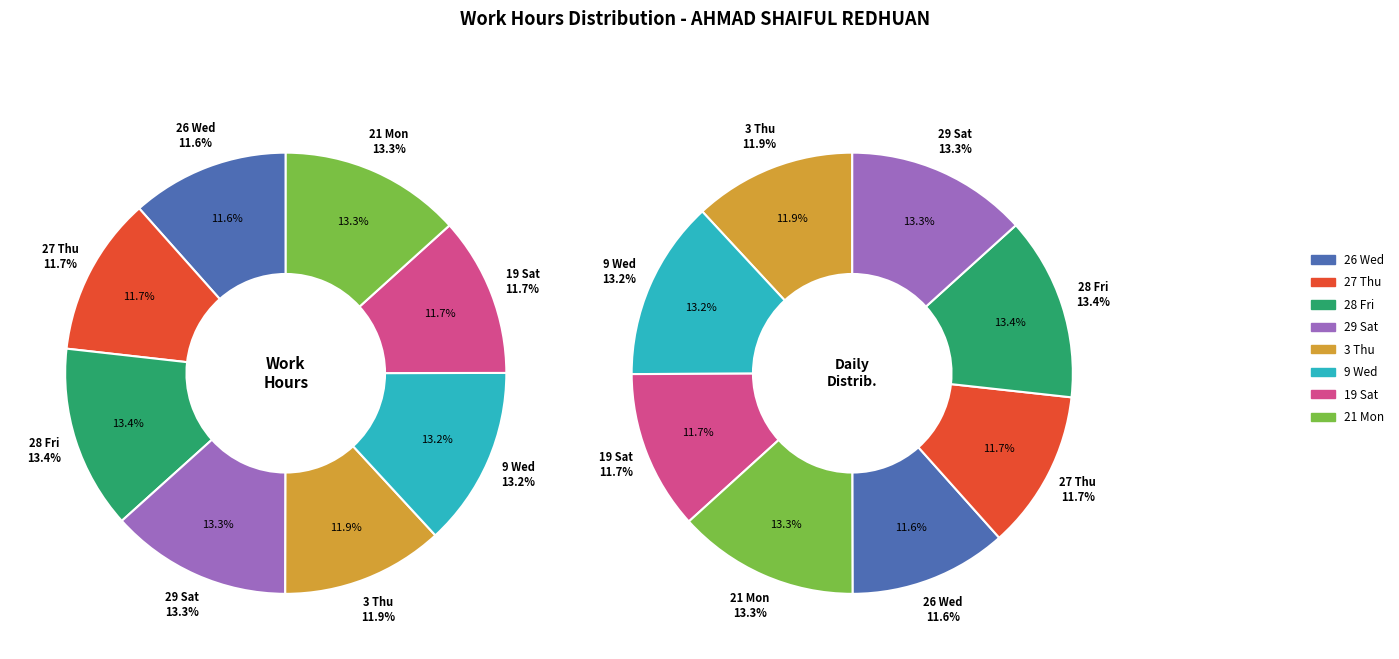

Which has a higher value, 28 Fri or 9 Wed?

28 Fri